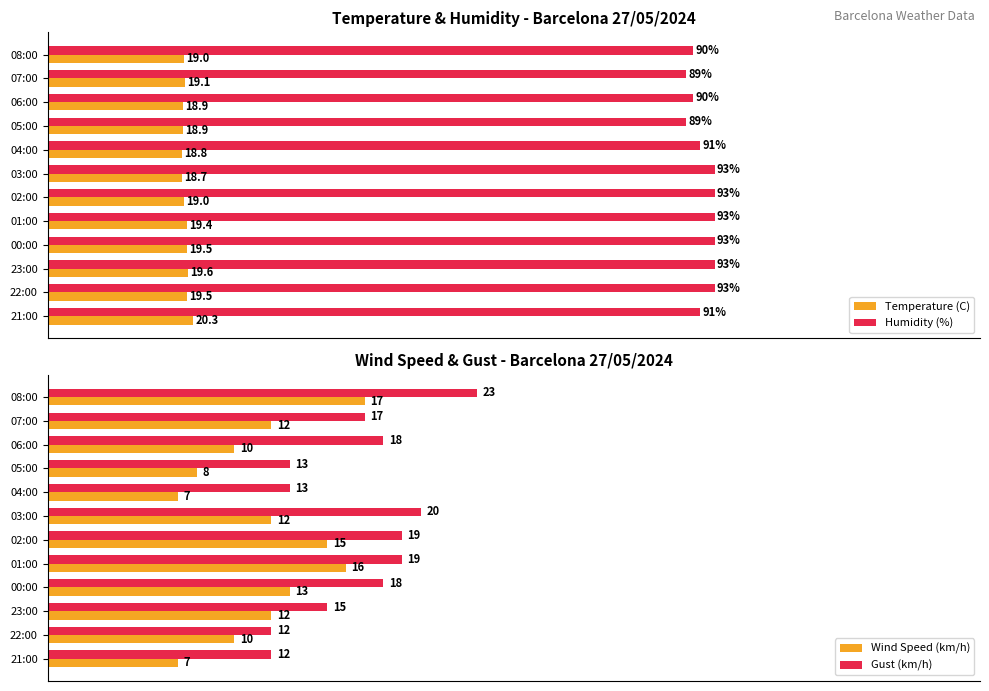

At which label does Gust (km/h) reach its peak?

08:00